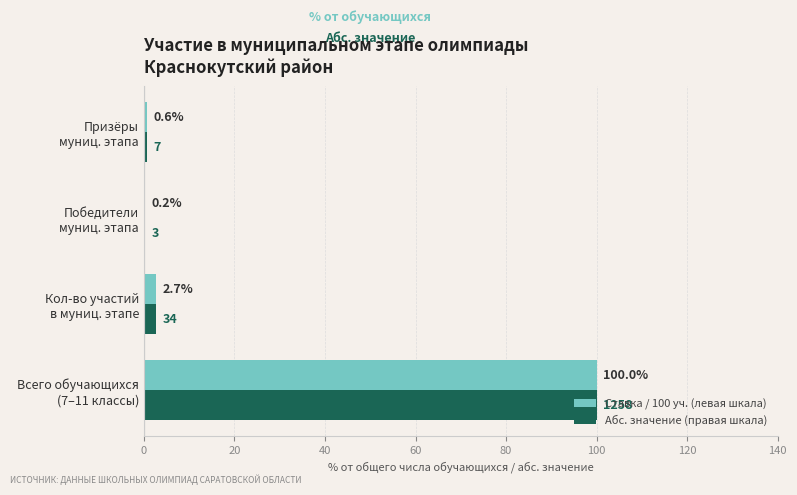

What is the maximum value shown in the chart?

100.0